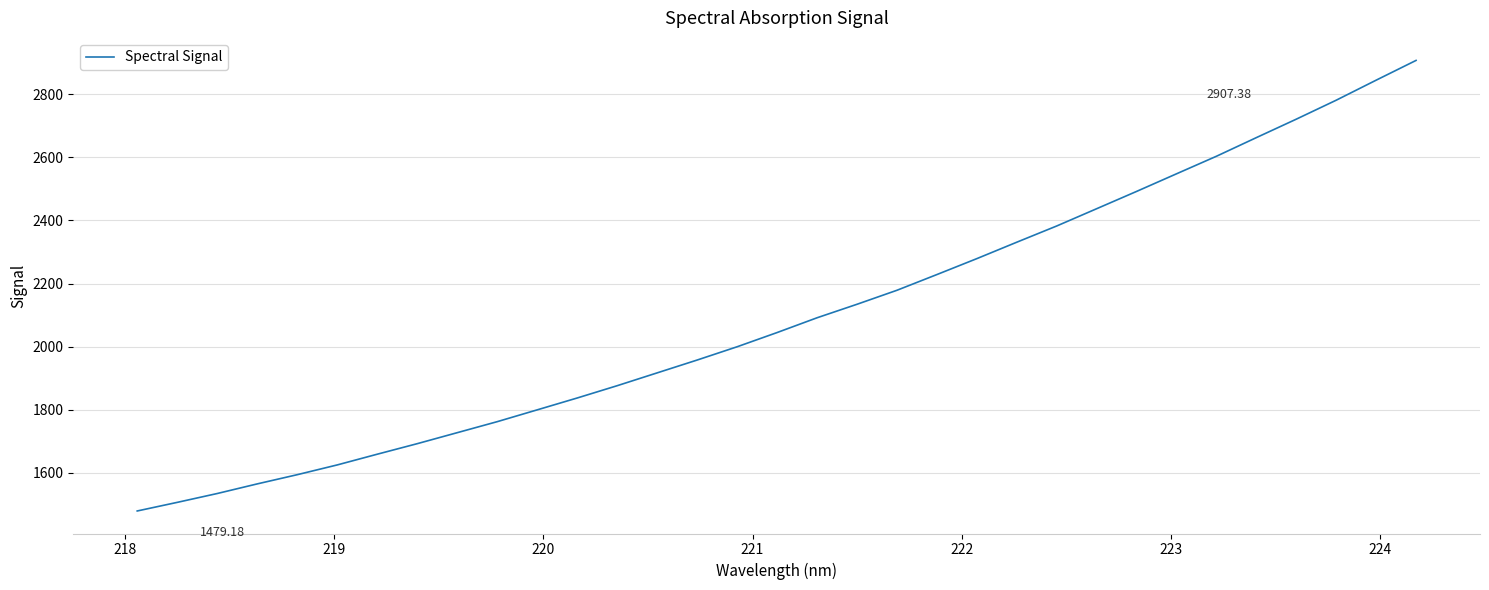

What is the difference between the maximum and minimum values?

1428.2